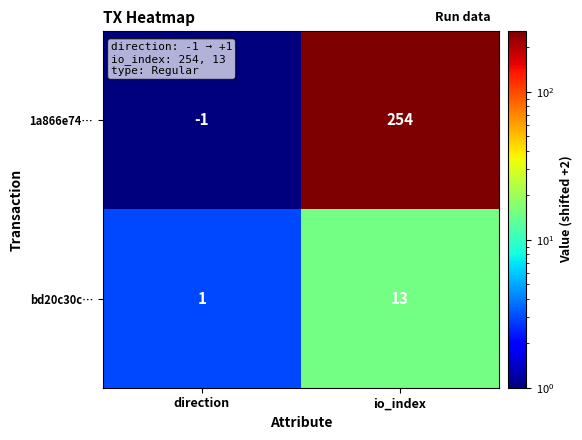

The 1a866e74… series shows 254 at io_index. True or false?

True